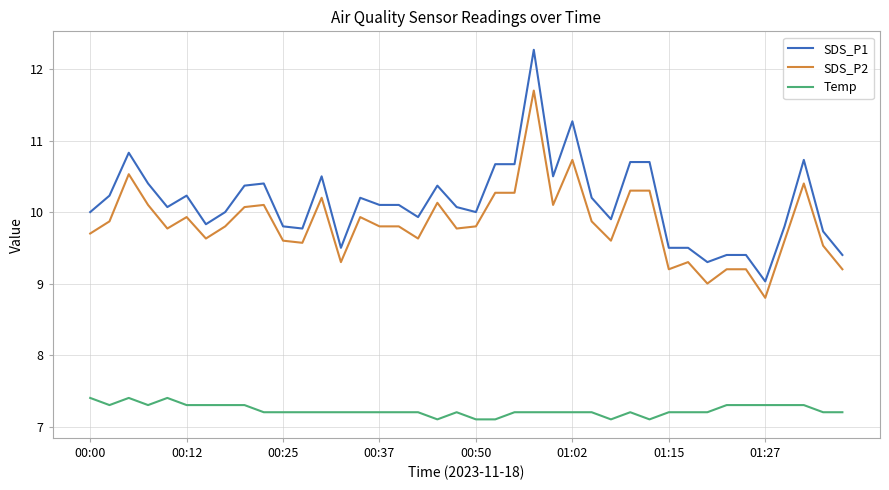

Reading left to right, what are all the values shown in this chart?

SDS_P1: 10.0	10.2	10.8	10.4	10.1	10.2	9.8	10.0	10.4	10.4	9.8	9.8	10.5	9.5	10.2	10.1	10.1	9.9	10.4	10.1	10.0	10.7	10.7	12.3	10.5	11.3	10.2	9.9	10.7	10.7	9.5	9.5	9.3	9.4	9.4	9.0	9.8	10.7	9.7	9.4
SDS_P2: 9.7	9.9	10.5	10.1	9.8	9.9	9.6	9.8	10.1	10.1	9.6	9.6	10.2	9.3	9.9	9.8	9.8	9.6	10.1	9.8	9.8	10.3	10.3	11.7	10.1	10.7	9.9	9.6	10.3	10.3	9.2	9.3	9.0	9.2	9.2	8.8	9.6	10.4	9.5	9.2
Temp: 7.4	7.3	7.4	7.3	7.4	7.3	7.3	7.3	7.3	7.2	7.2	7.2	7.2	7.2	7.2	7.2	7.2	7.2	7.1	7.2	7.1	7.1	7.2	7.2	7.2	7.2	7.2	7.1	7.2	7.1	7.2	7.2	7.2	7.3	7.3	7.3	7.3	7.3	7.2	7.2